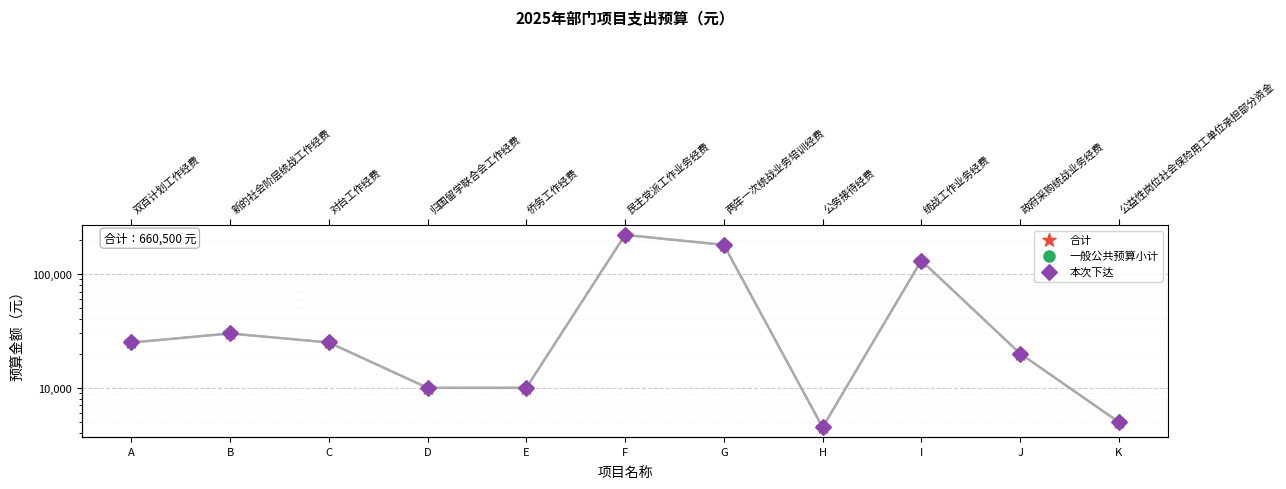

Which series reaches the maximum Y coordinate?

合计